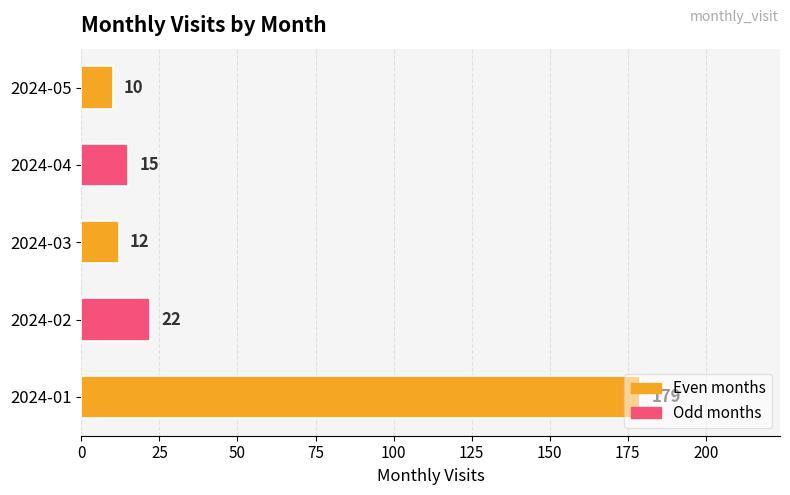

How many bars are there in total?

5